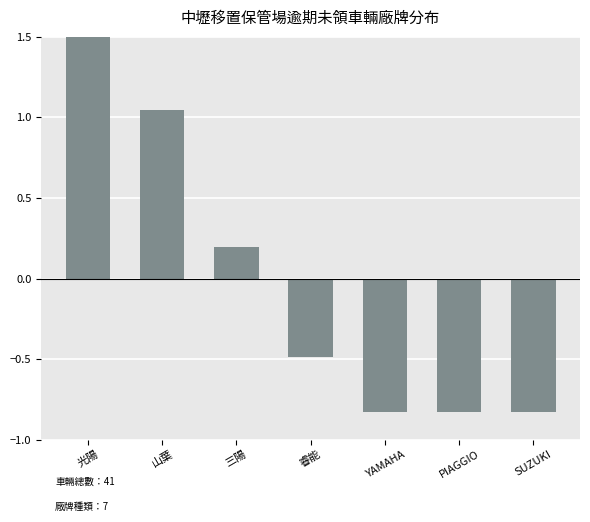

List the labels in order of value, smallest first.

YAMAHA, PIAGGIO, SUZUKI, 睿能, 三陽, 山葉, 光陽